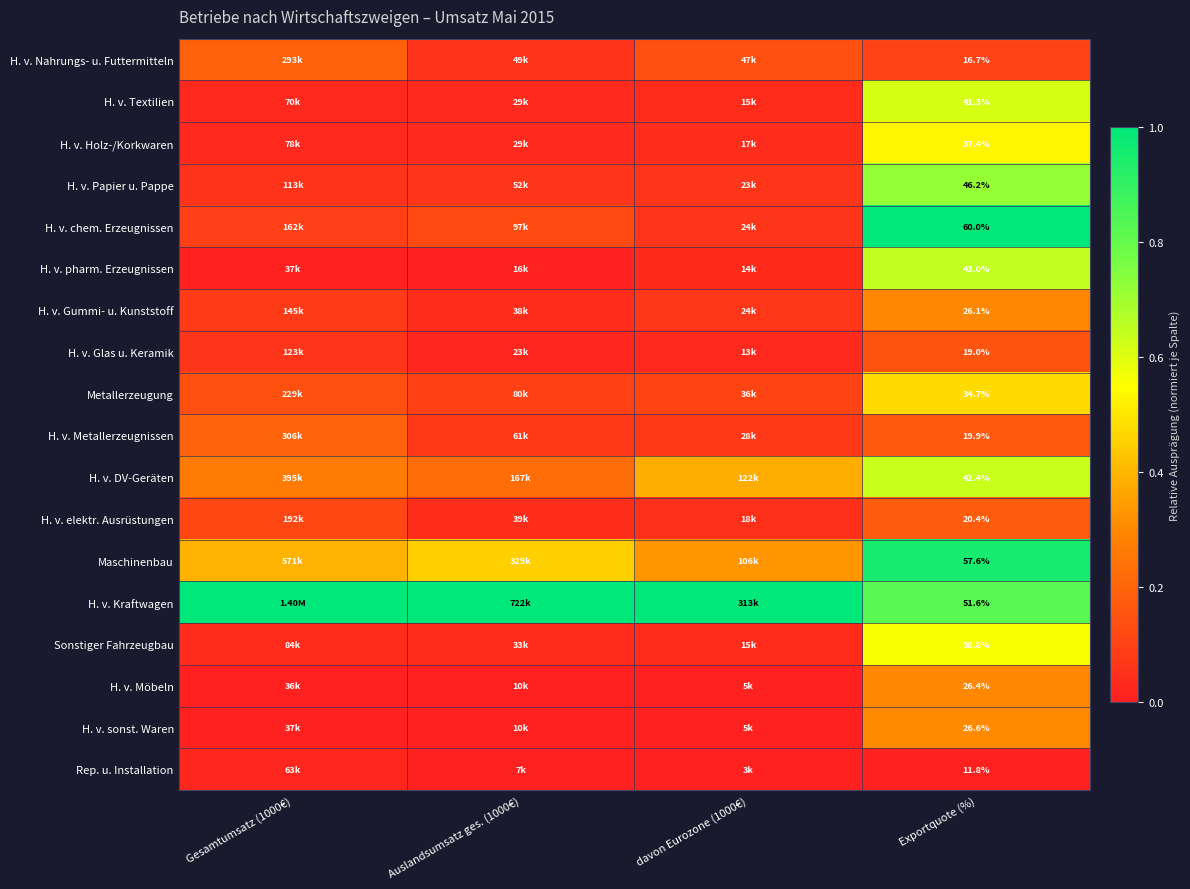

How many data points does each series have?

4